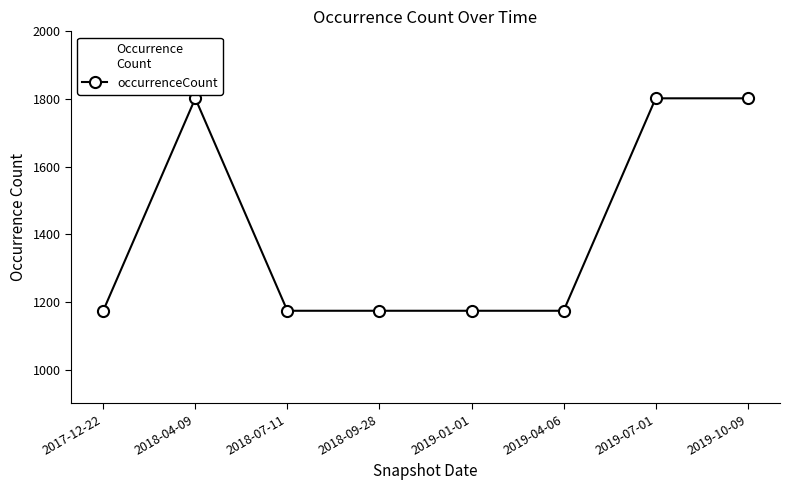

What is the maximum value shown in the chart?

1802